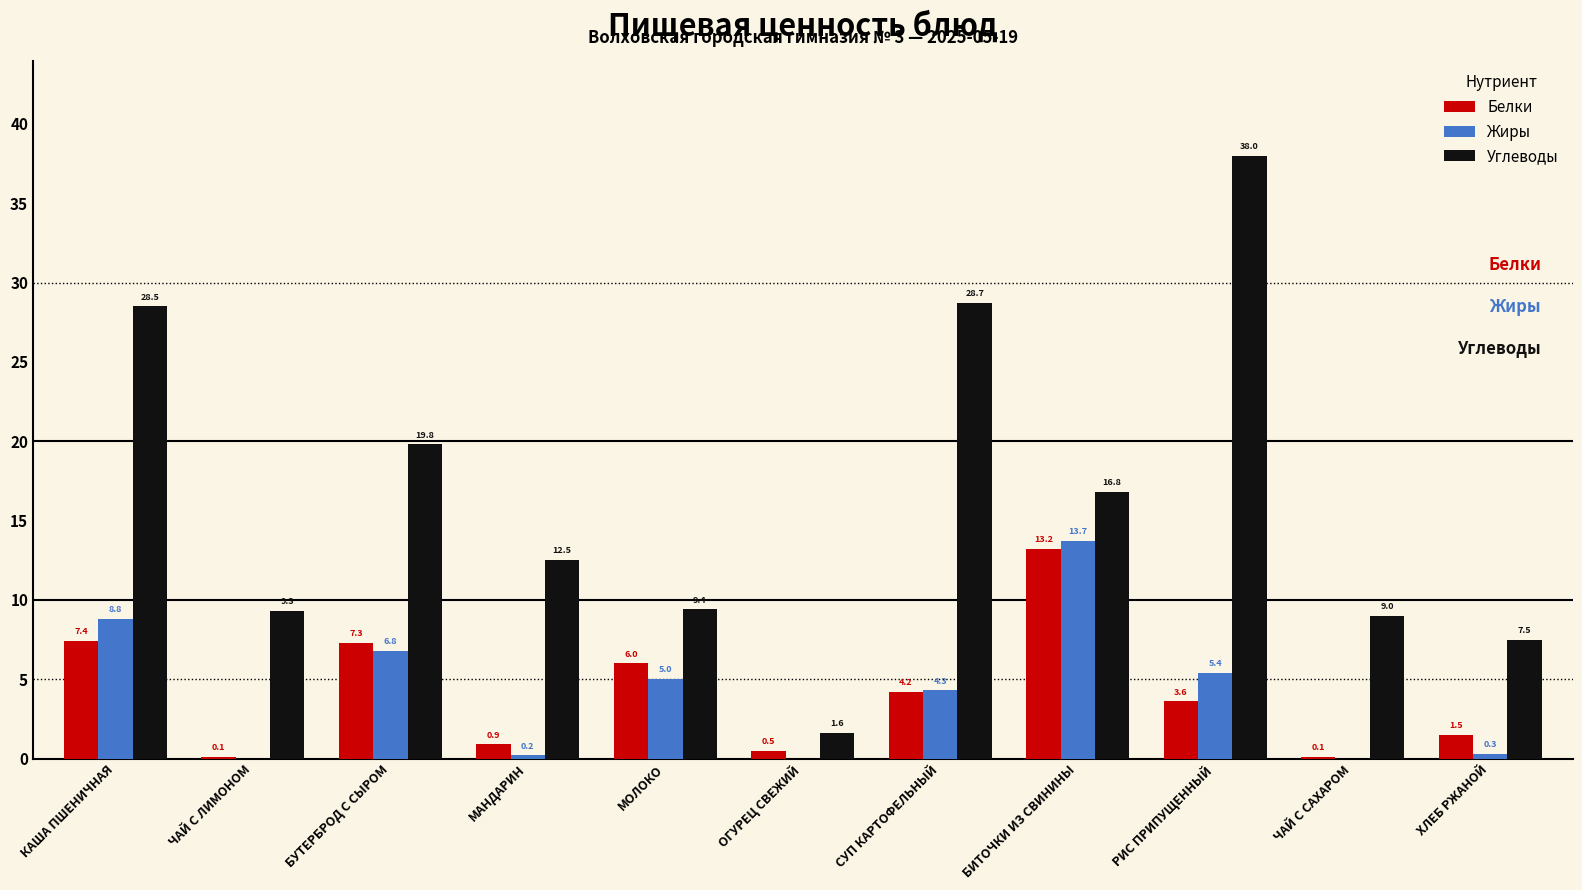

The value of Углеводы at МОЛОКО is 3.1. True or false?

False